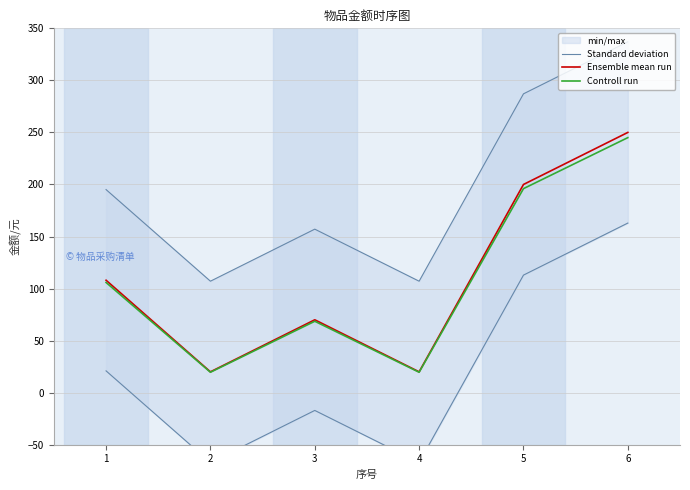

What is the minimum value for Ensemble mean run?

20.0